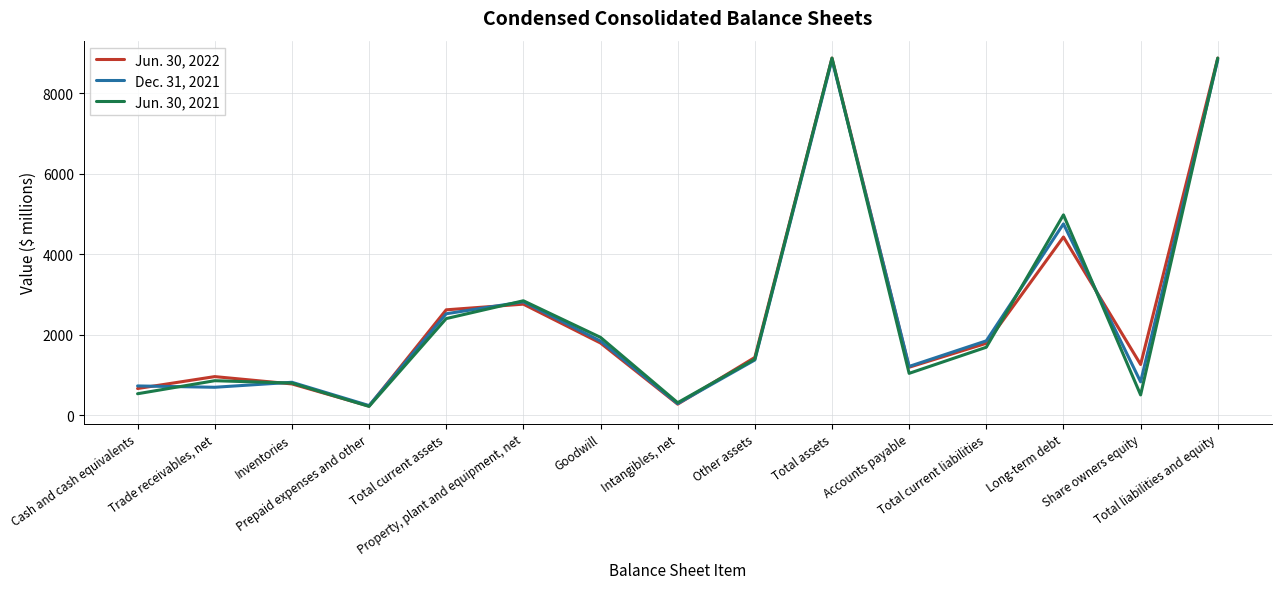

True or false: Jun. 30, 2022 has more than 1 points higher than both neighbors.

True